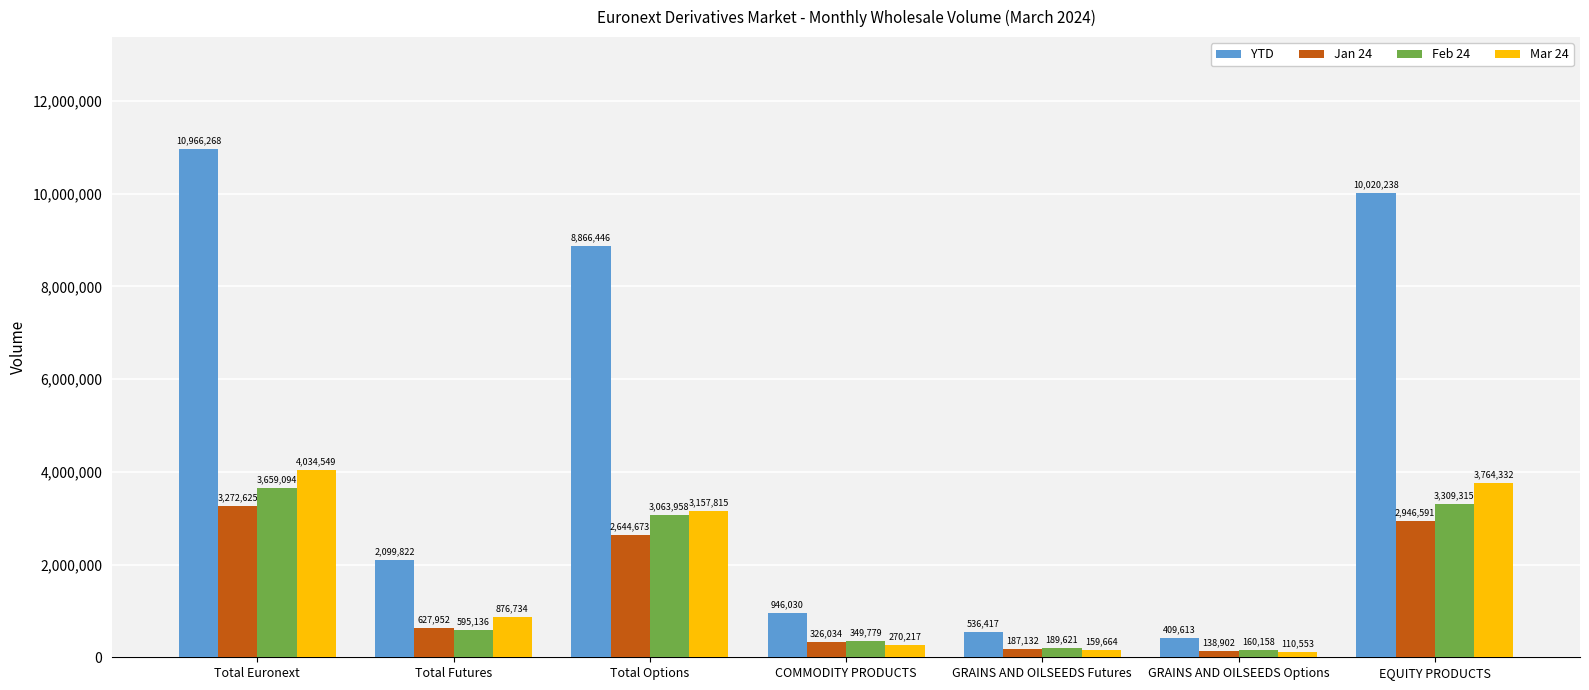

Which category has the highest value in the Feb 24 series?

Total Euronext